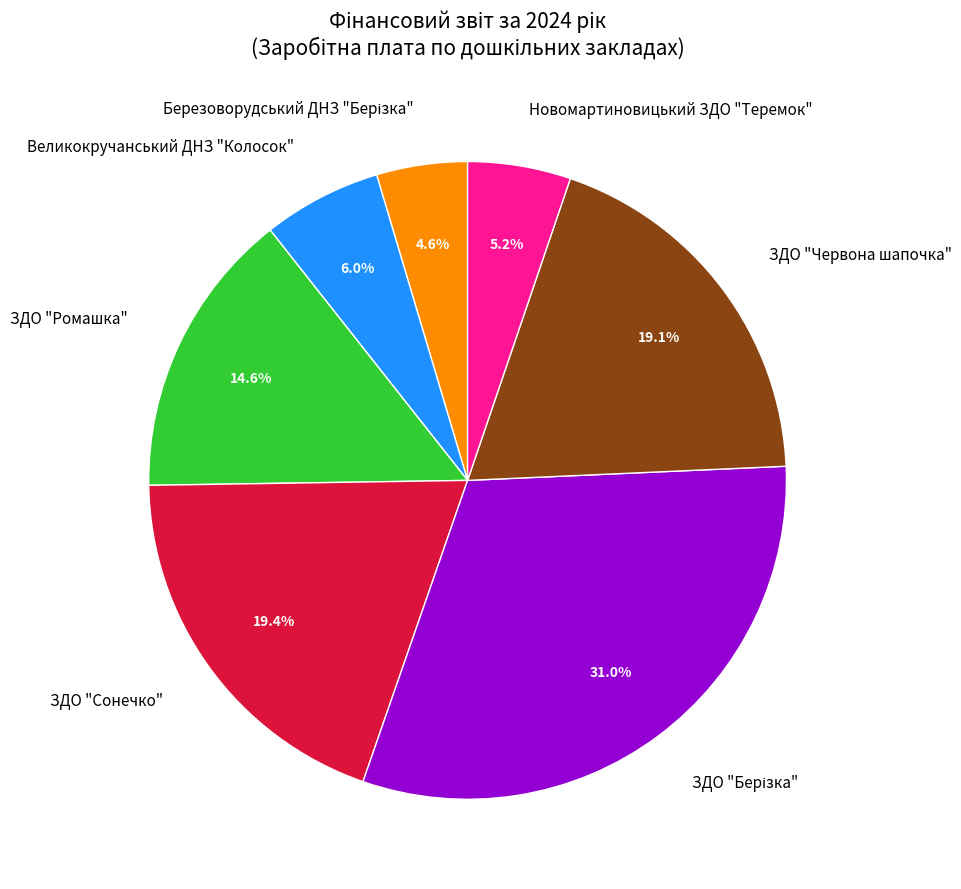

What percentage is the ЗДО "Сонечко" slice, to the nearest percent?

19%